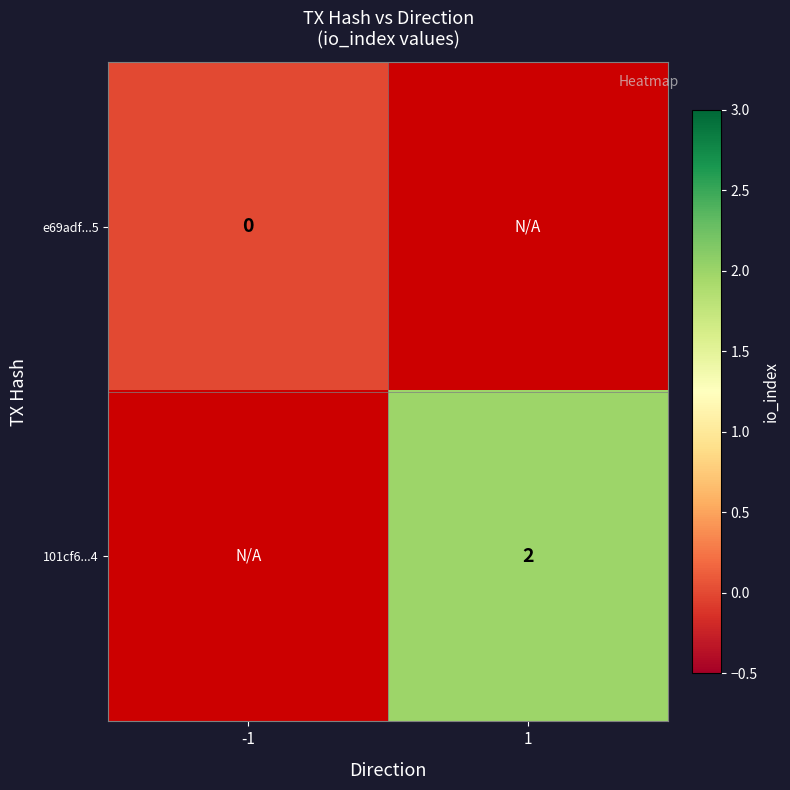

The value of 101cf6...4 at 1 is 2. True or false?

True